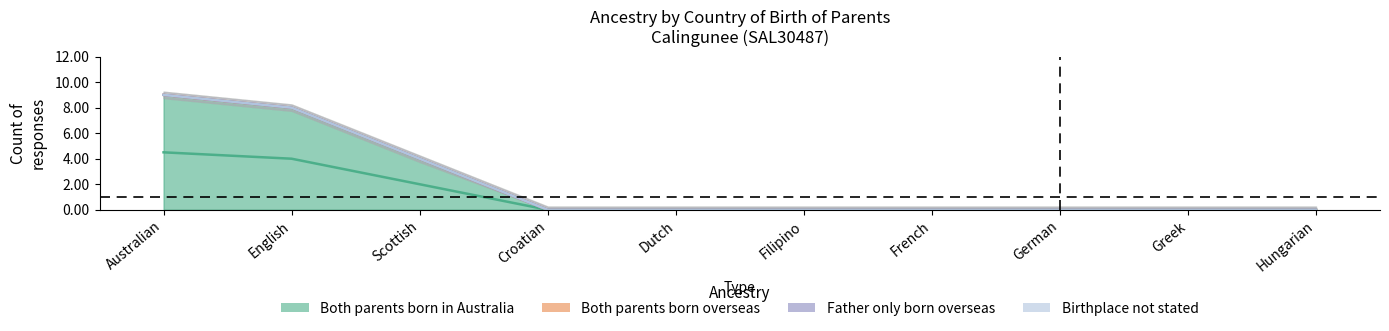

Between English and Filipino, which is larger?

English